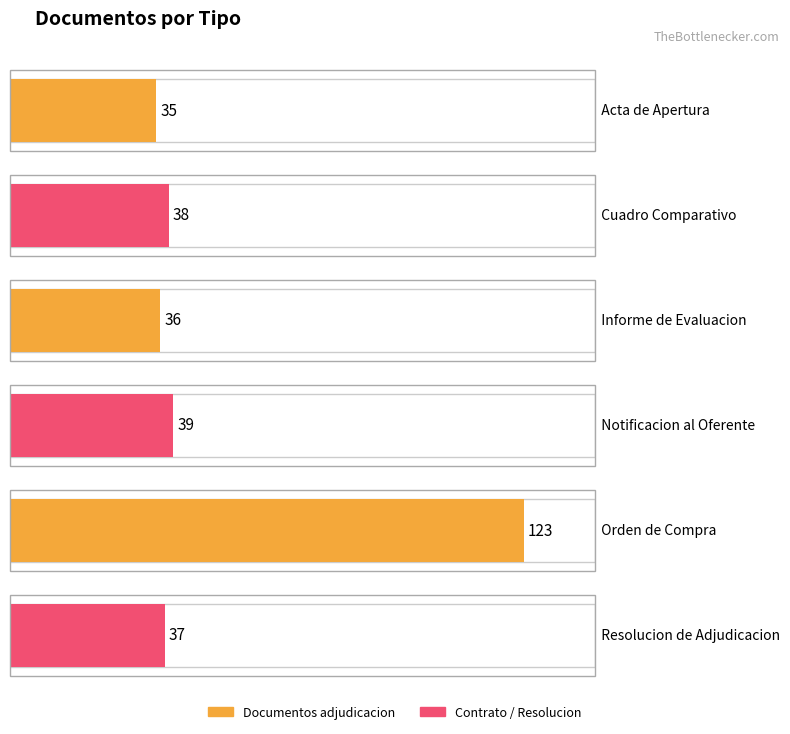

What is the sum of all values?

308